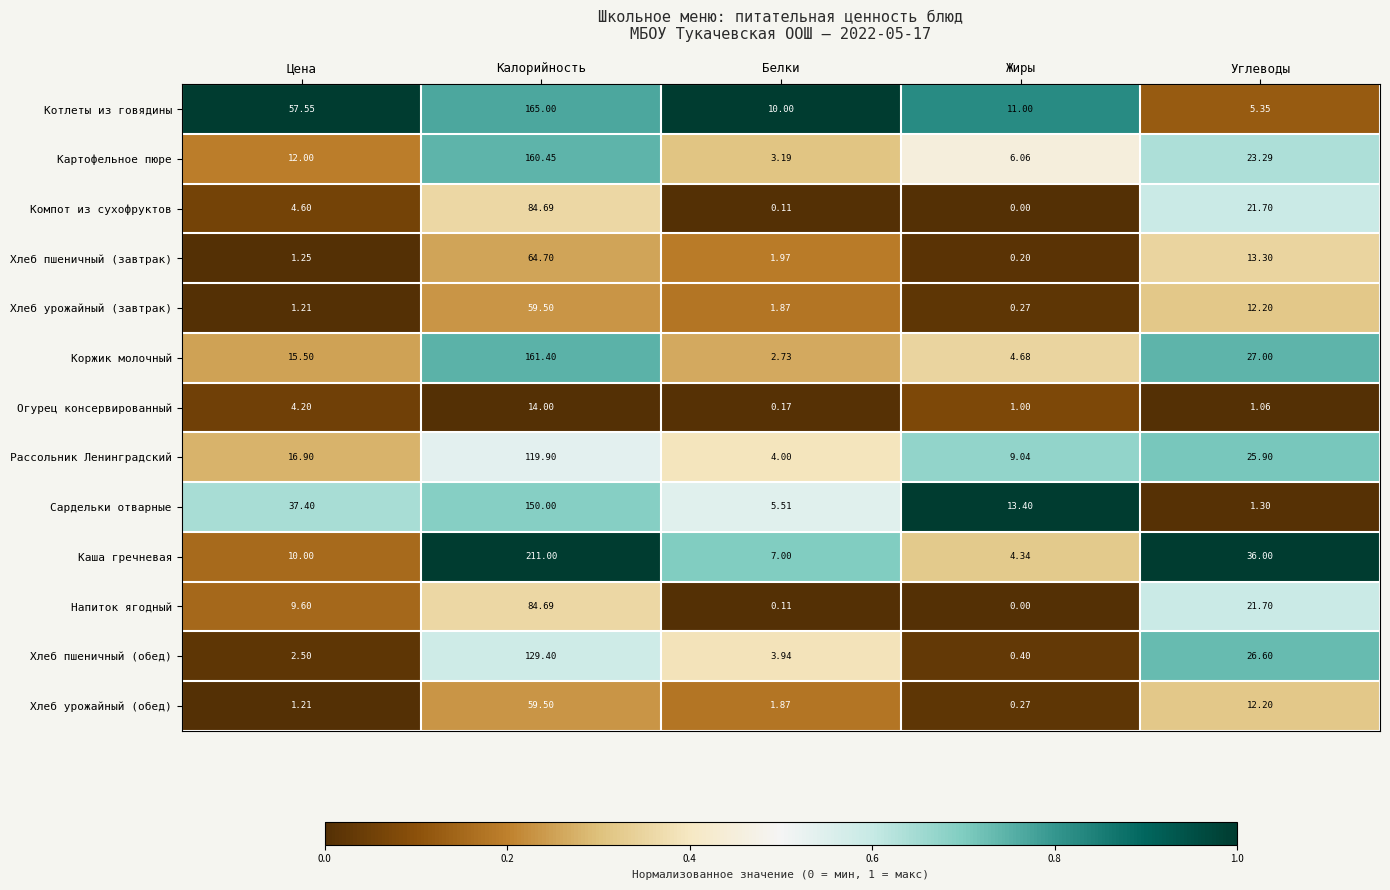

At which category is the sum across all series the highest?

Калорийность